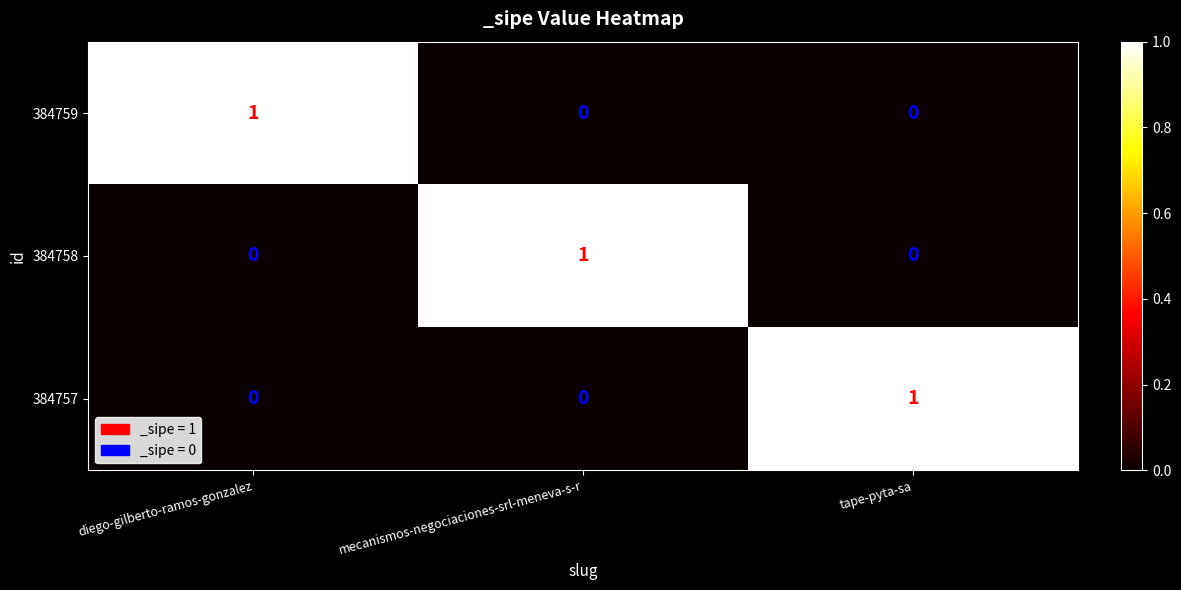

True or false: 384757 has a value of 1 at mecanismos-negociaciones-srl-meneva-s-r.

False